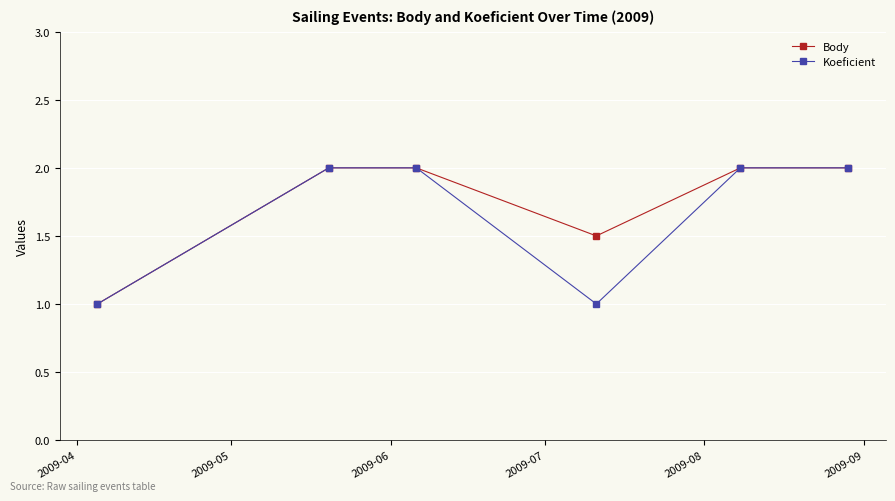

What is the value of the Body point at the 4th from the left?

1.5